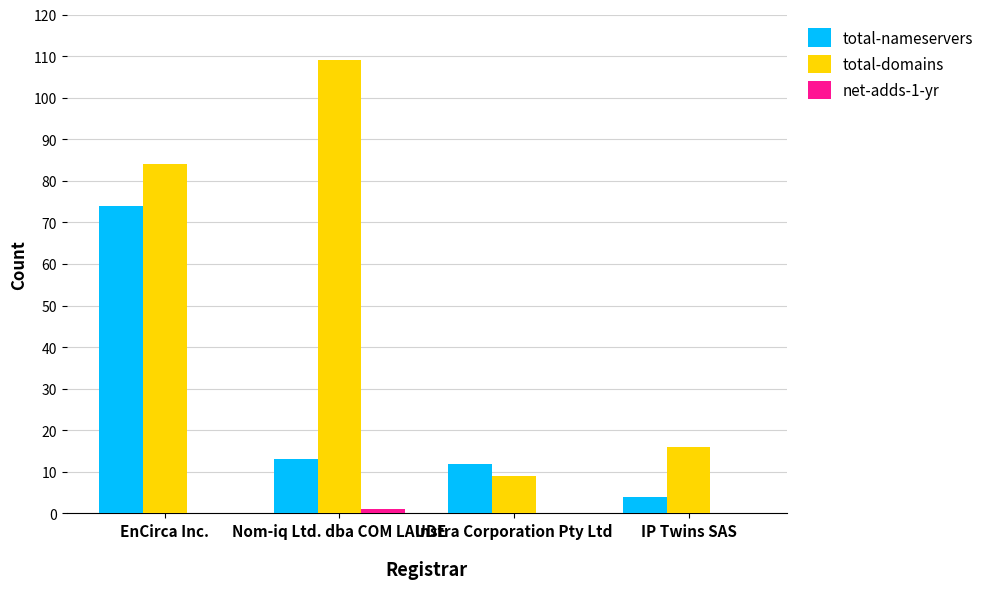

Between EnCirca Inc. and IP Twins SAS, which series saw the biggest shift?

total-nameservers